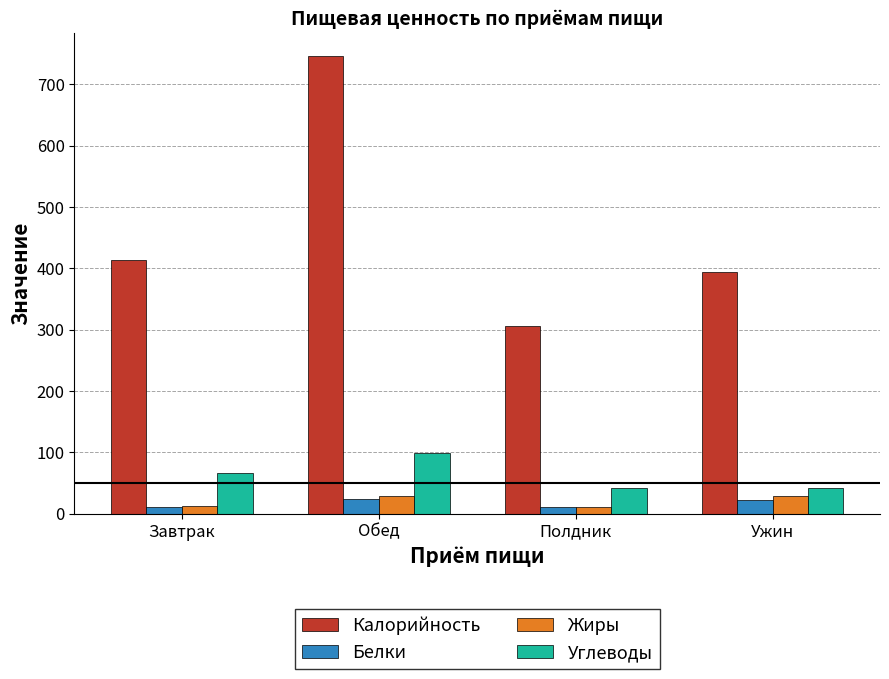

What is the maximum value shown in the chart?

745.9